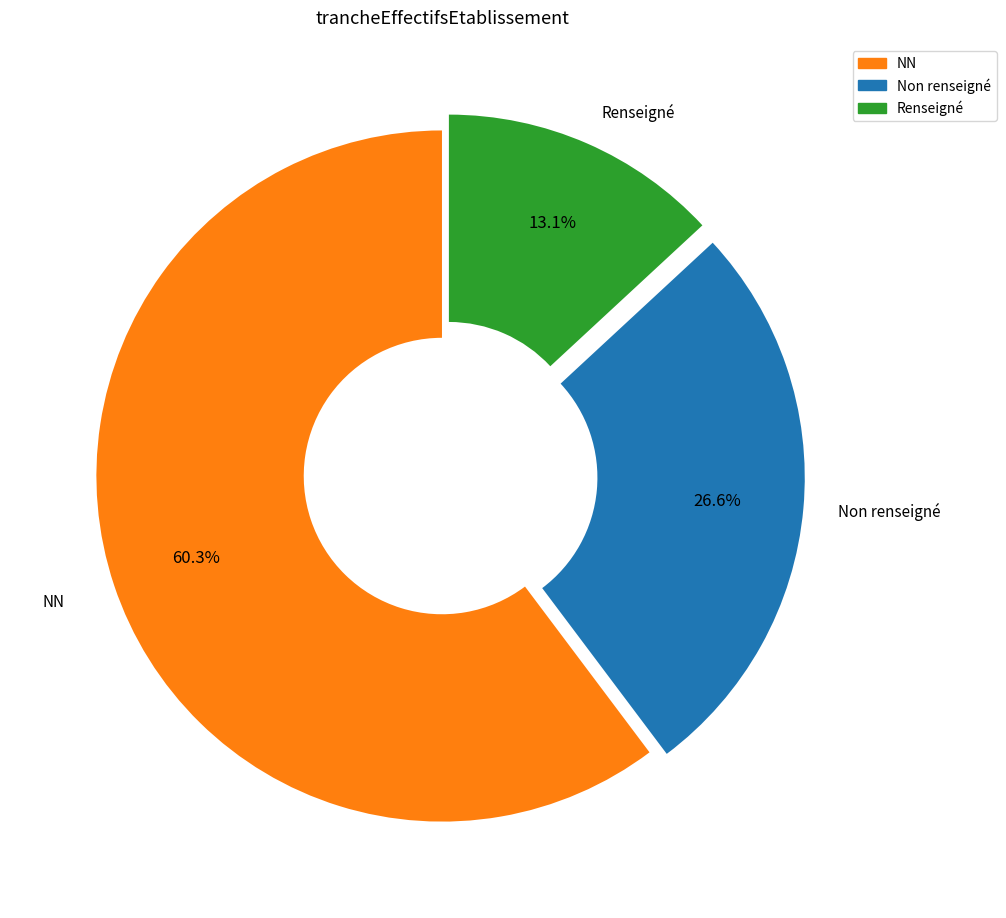

Is there a majority slice in this chart?

Yes